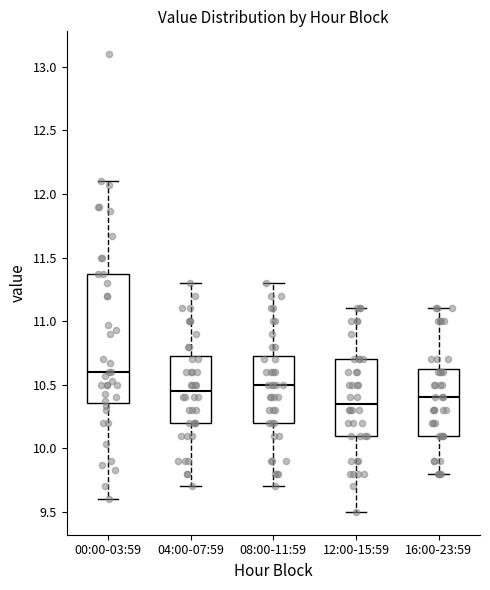

Where is the lower edge of the box for 12:00-15:59 on the y-axis? The values are not printed on the chart, so give them approximately, as read against the axis.

10.10